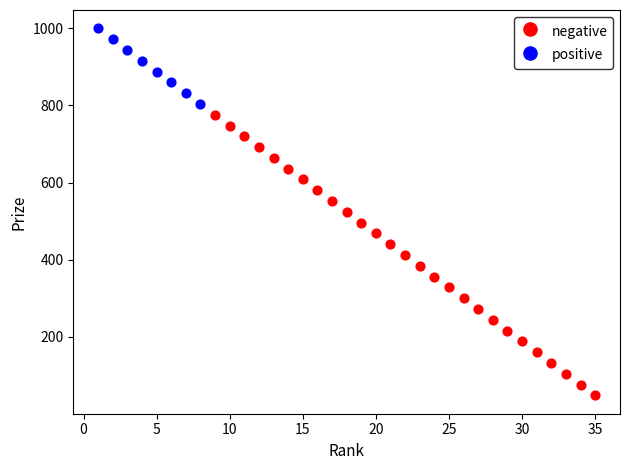

What are all the series names shown in the legend?

negative, positive